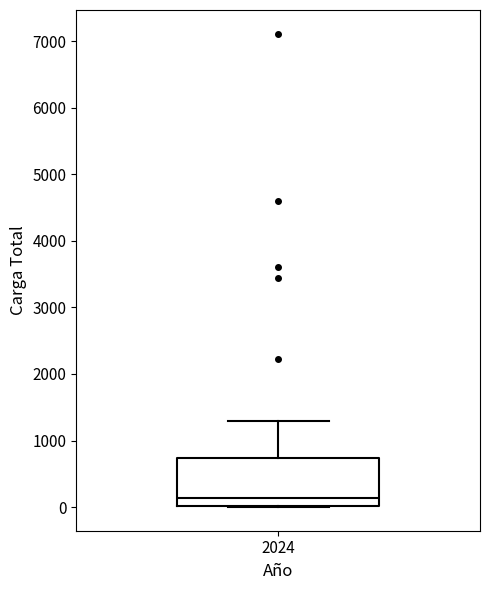

Transcribe this box plot: give where the median line is, the range the box spans, and where the two whiskers end, as read against the y-axis. The values are not printed on the chart, so give them approximately, as read against the axis.

median 100, box 0 to 700, whiskers 0 to 1300